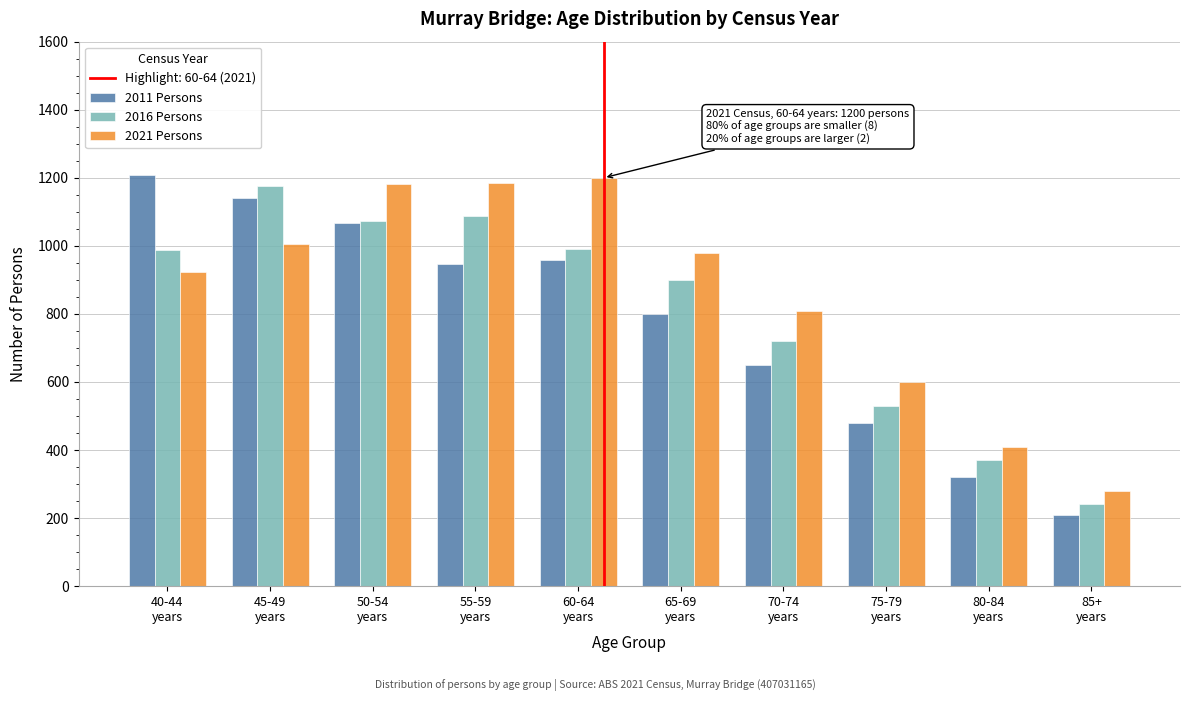

What is the smallest value displayed?

210